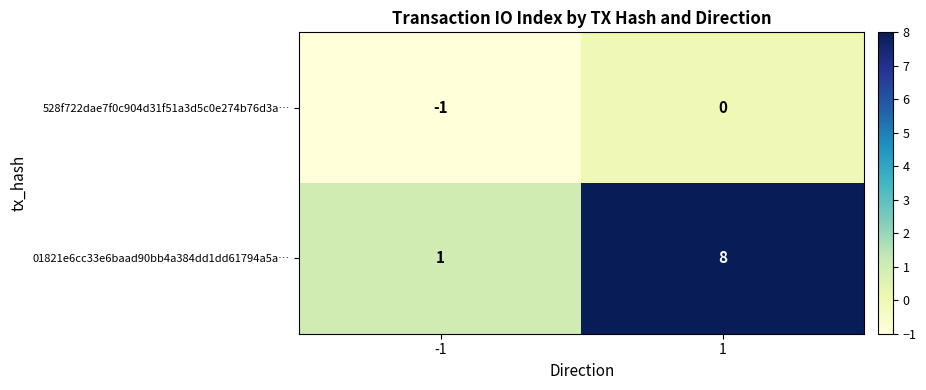

What is the greatest value displayed?

8